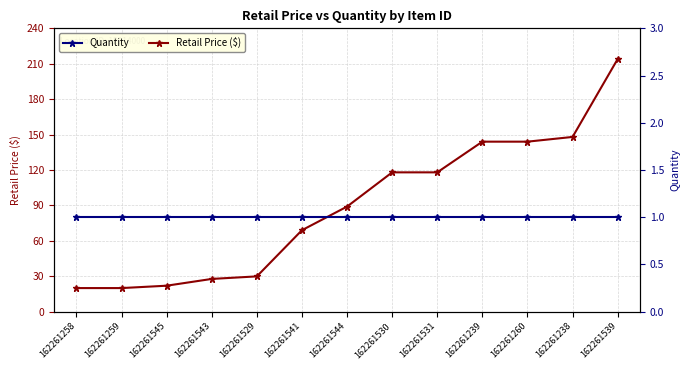

What is the lowest value of the Retail Price ($) series?

20.0